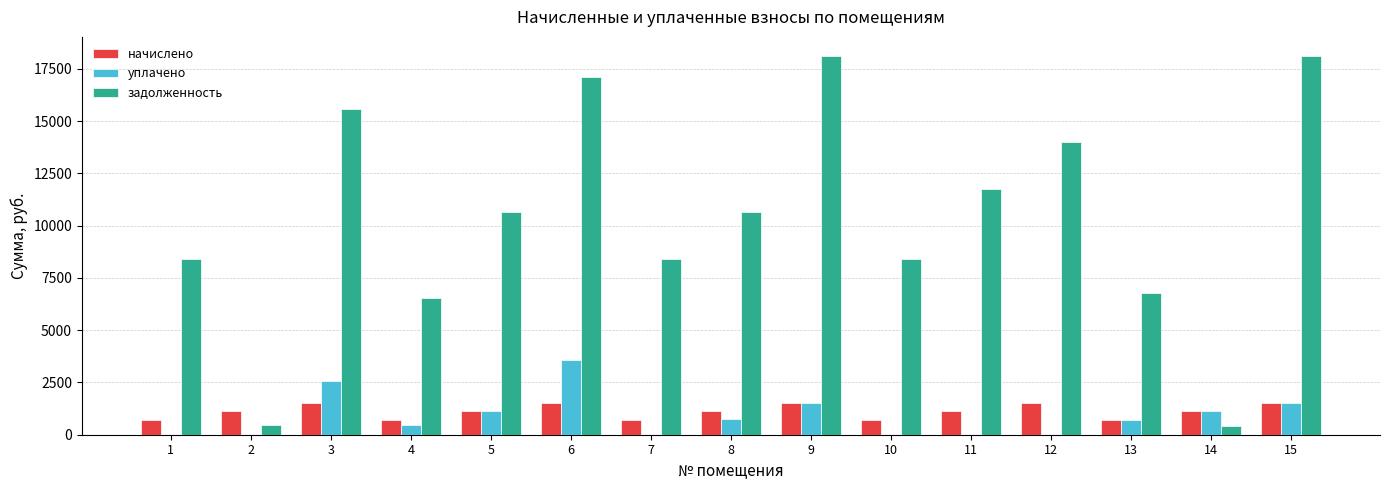

What is the total value across all series at 4?

7717.6